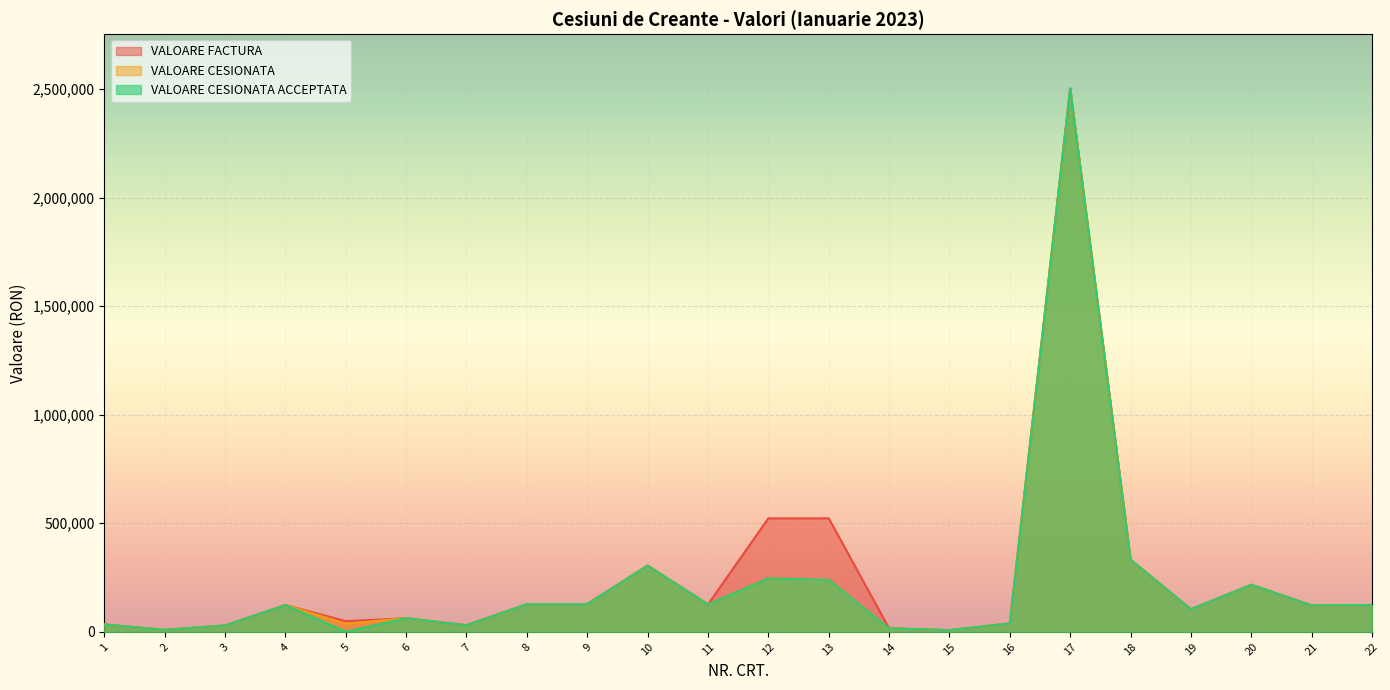

True or false: VALOARE CESIONATA ACCEPTATA and VALOARE FACTURA cross at least once.

False